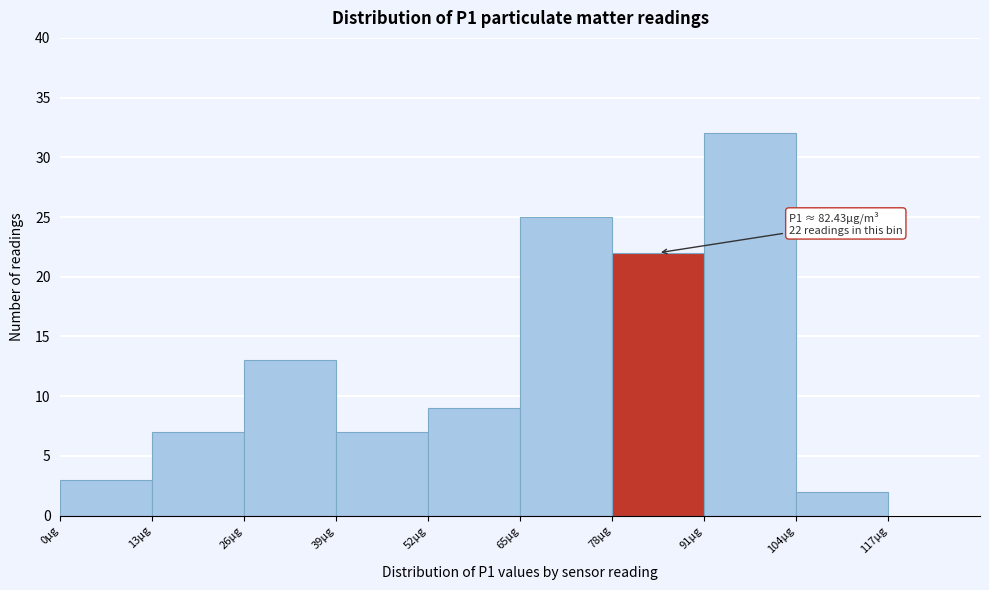

Over which range of the x-axis is the bar tallest?

91 to 104